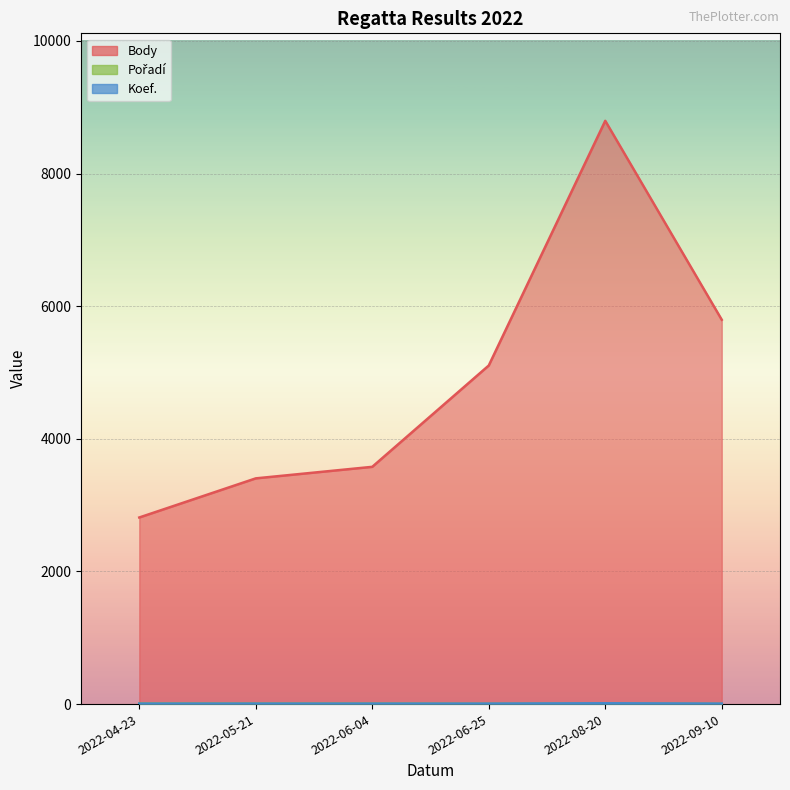

True or false: Koef. has more than 2 points higher than both neighbors.

False